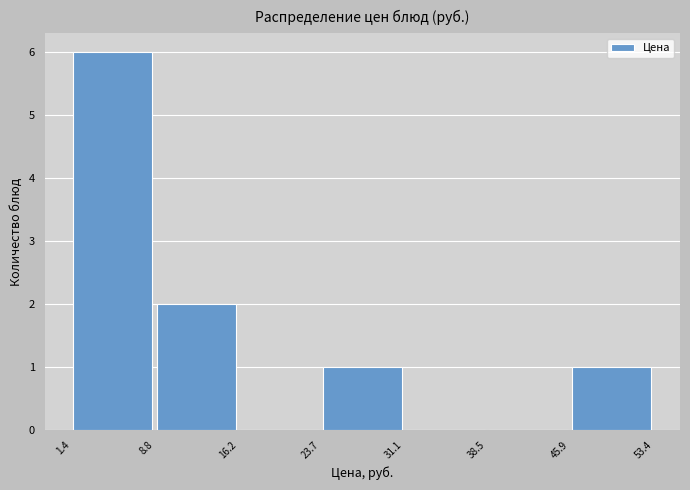

Reading left to right, list every bar in this chart as the range it spans on the x-axis followed by its height. The values are not printed on the chart, so give them approximately, as read against the axis.

1.4 to 8.8: 6
8.8 to 16.2: 2
16.2 to 23.7: 0
23.7 to 31.1: 1
31.1 to 38.5: 0
38.5 to 45.9: 0
45.9 to 53.4: 1